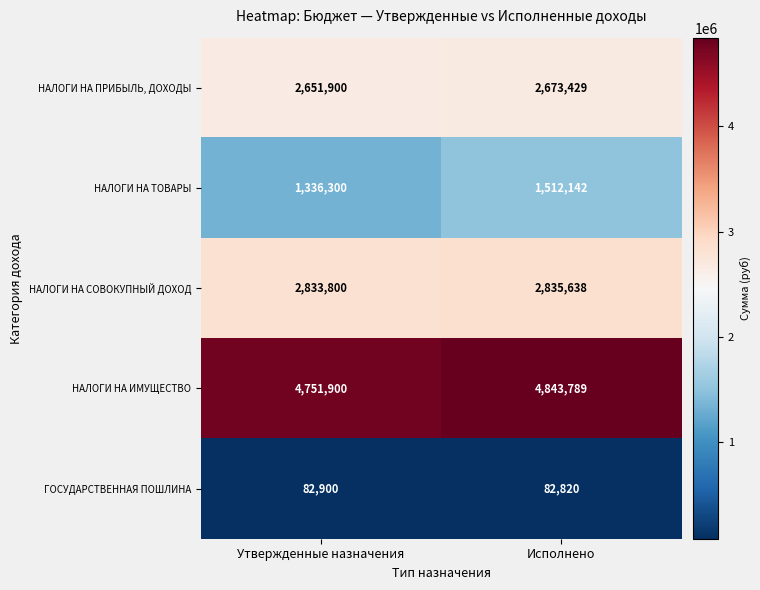

At Исполнено, list the series in order from smallest to largest.

ГОСУДАРСТВЕННАЯ ПОШЛИНА, НАЛОГИ НА ТОВАРЫ, НАЛОГИ НА ПРИБЫЛЬ, ДОХОДЫ, НАЛОГИ НА СОВОКУПНЫЙ ДОХОД, НАЛОГИ НА ИМУЩЕСТВО